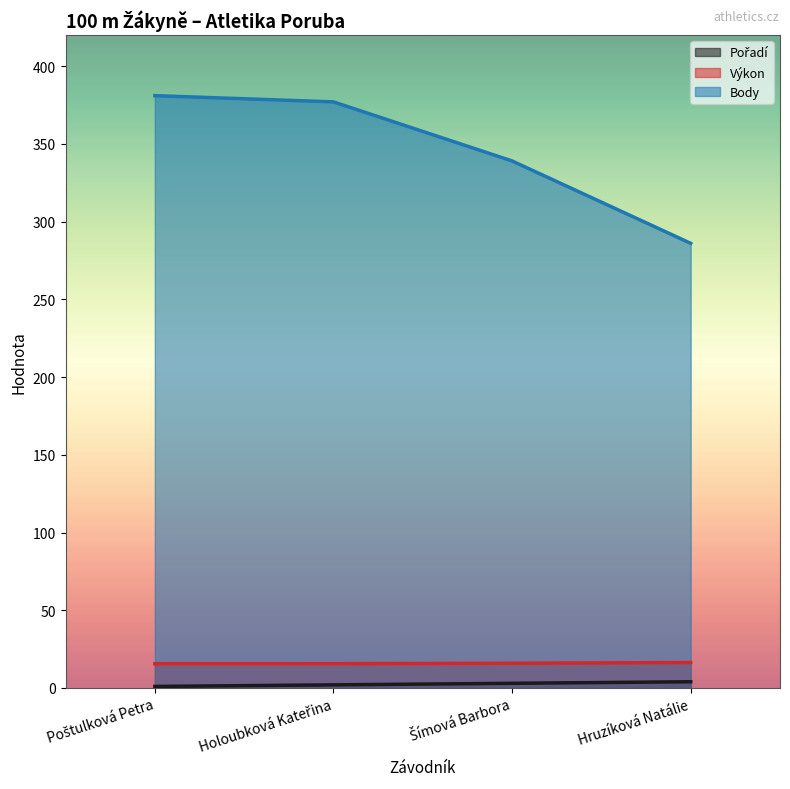

What is the value of the Body point at the 4th from the left?

286.0